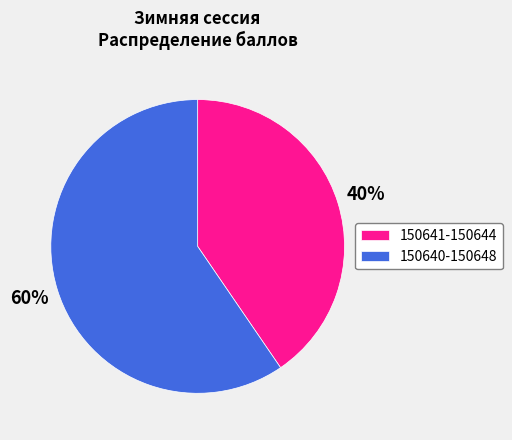

What is the ratio of the value at 150641-150644 to the value at 150640-150648?

0.7